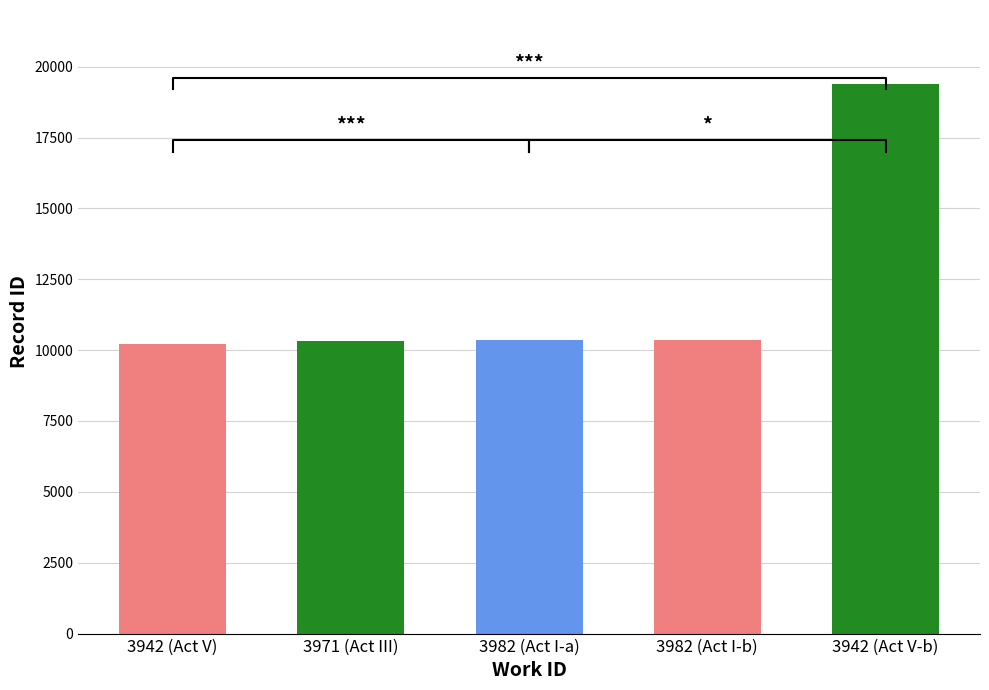

What is the ratio of the value at 3971 to the value at 3942?

1.0